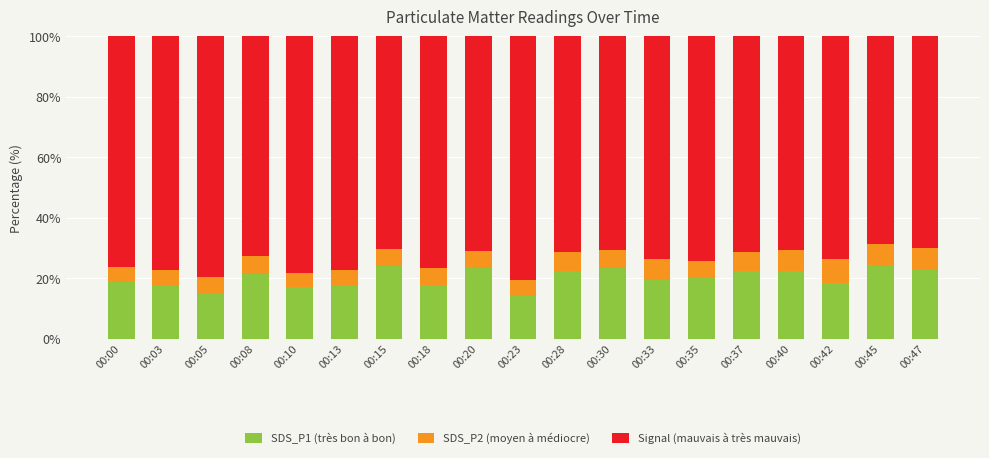

What is the total value across all series at 00:33?

100.0